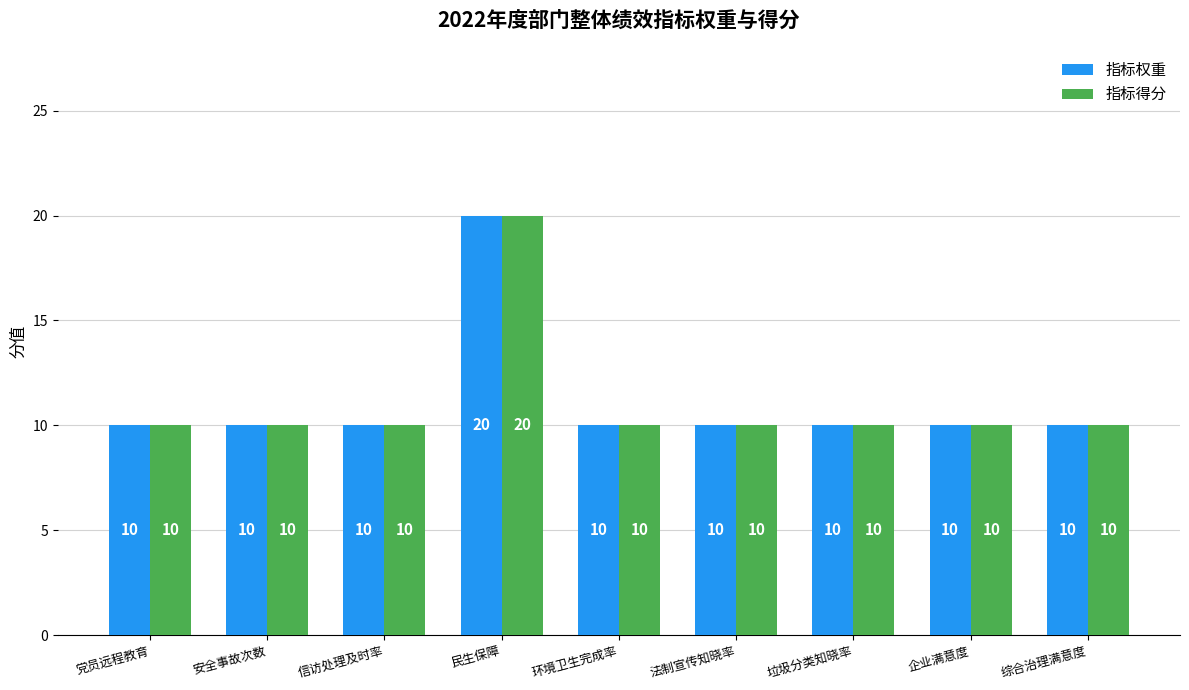

Does the chart contain any negative values?

No